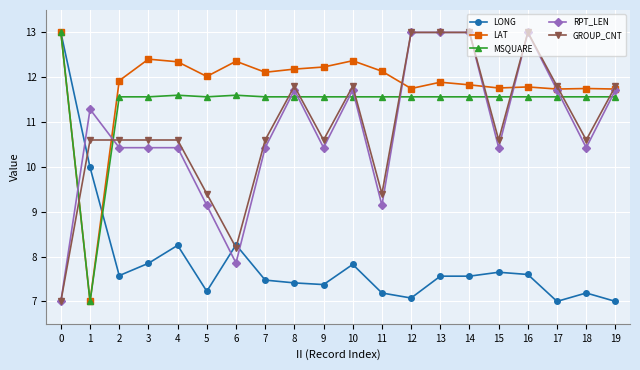

Where is LONG nearest to the value 10?

1